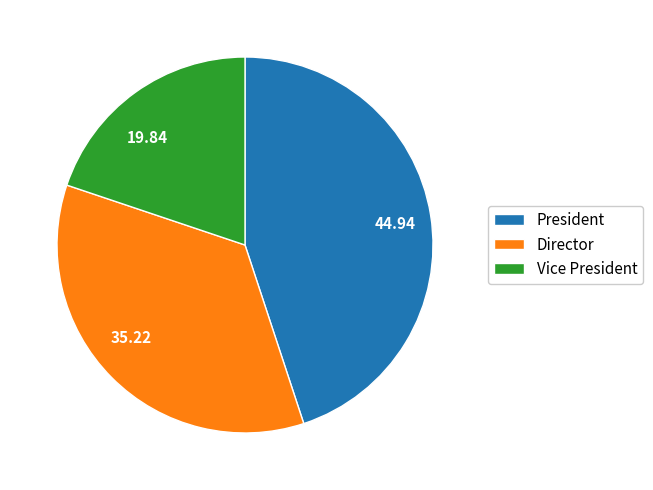

Rank the categories by value from highest to lowest.

President, Director, Vice President